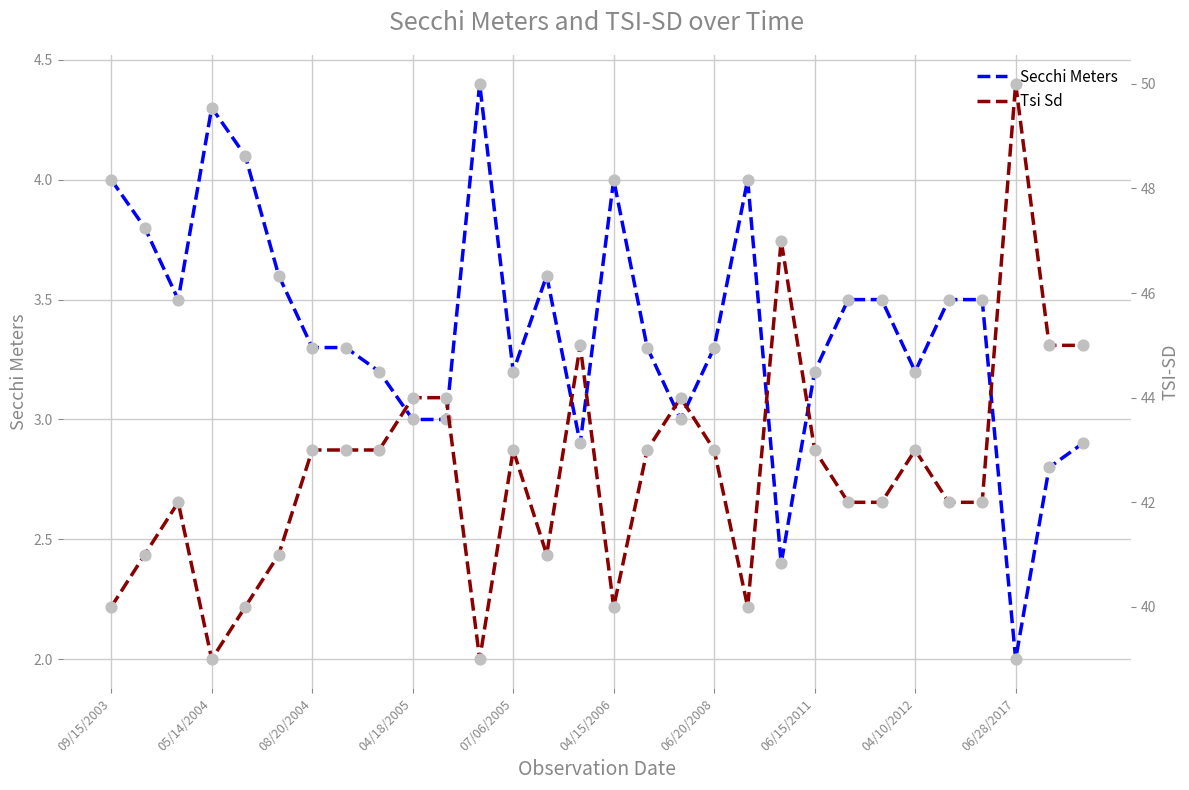

Which series contains the lowest Y value?

Secchi Meters